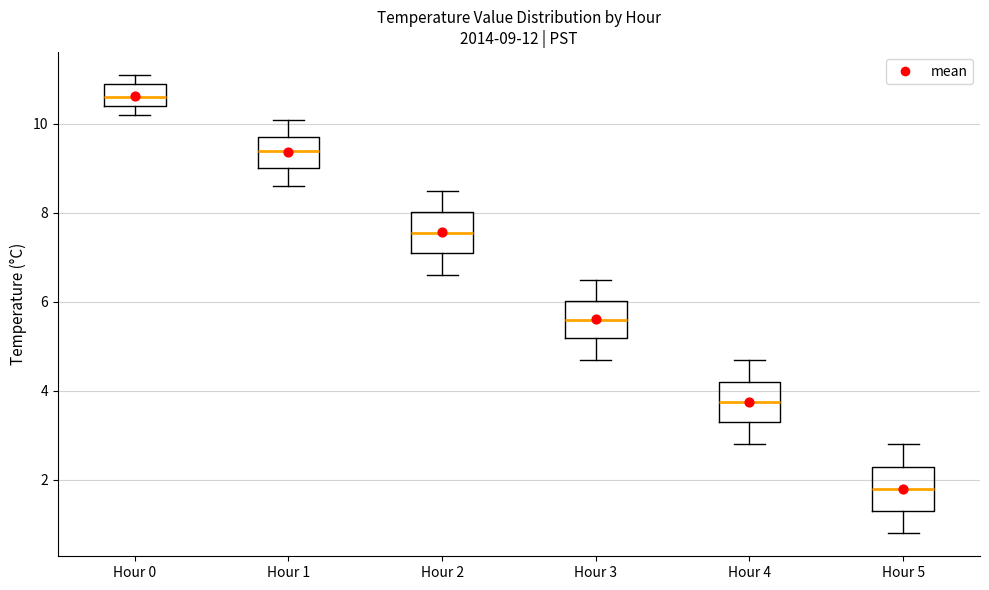

Which box's median line is the lowest?

Hour 5